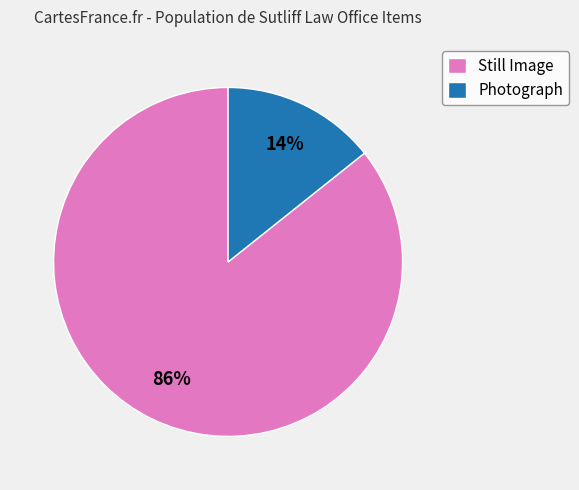

The Photograph slice represents 23% of the pie. True or false?

False